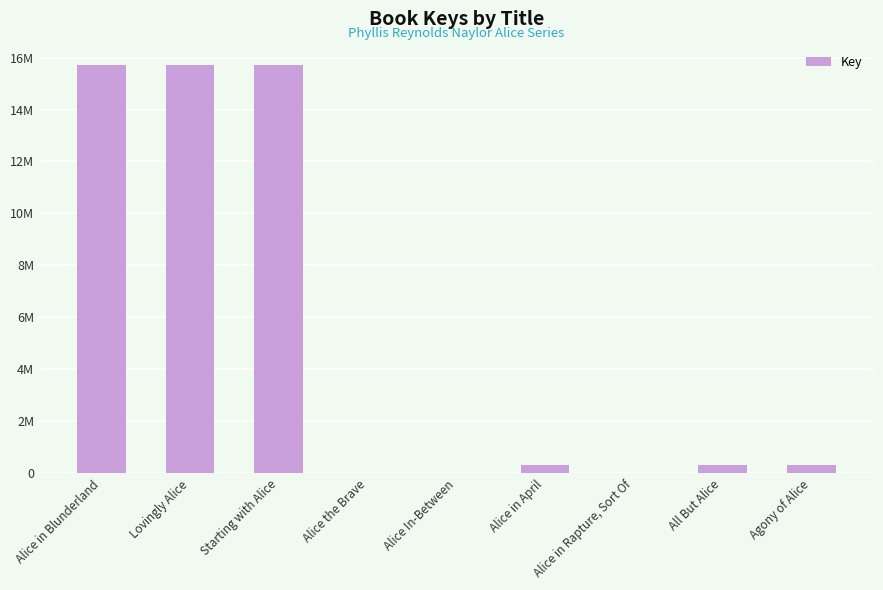

Reading left to right, list all the values displayed in this chart.

Alice in Blunderland=15718159	Lovingly Alice=15718774	Starting with Alice=15718042	Alice the Brave=6177	Alice In-Between=6581	Alice in April=332508	Alice in Rapture, Sort Of=5827	All But Alice=332453	Agony of Alice=331255